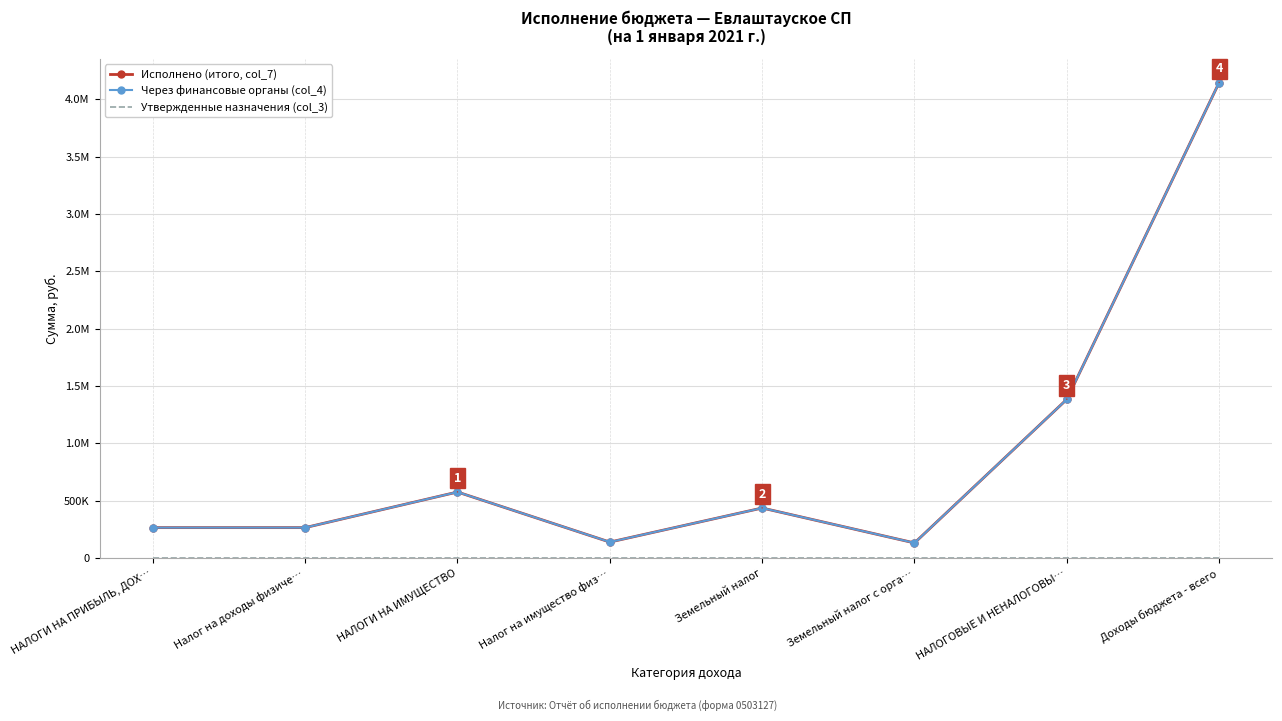

What is the sum of the Исполнено (итого, col_7) values at Налог на имущество физ… and Земельный налог?

576093.8